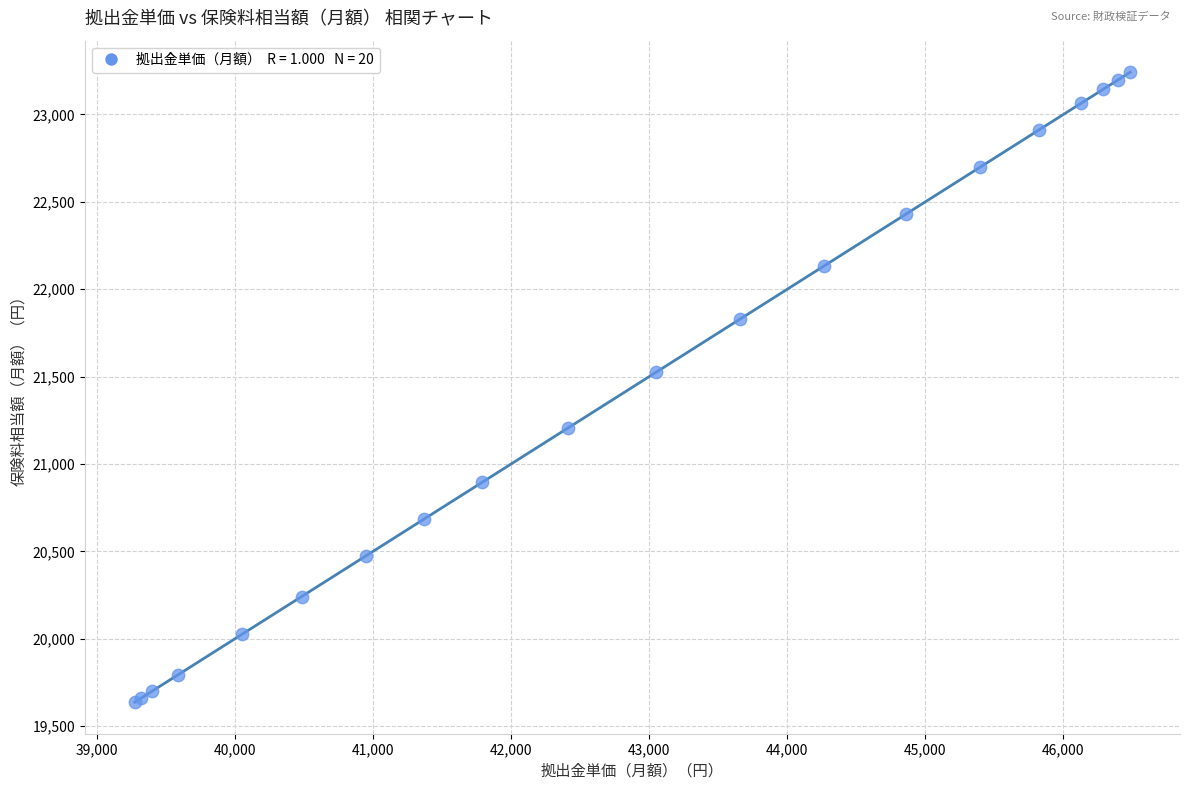

What Y value in the scatter plot is closest to 21439?

21526.1